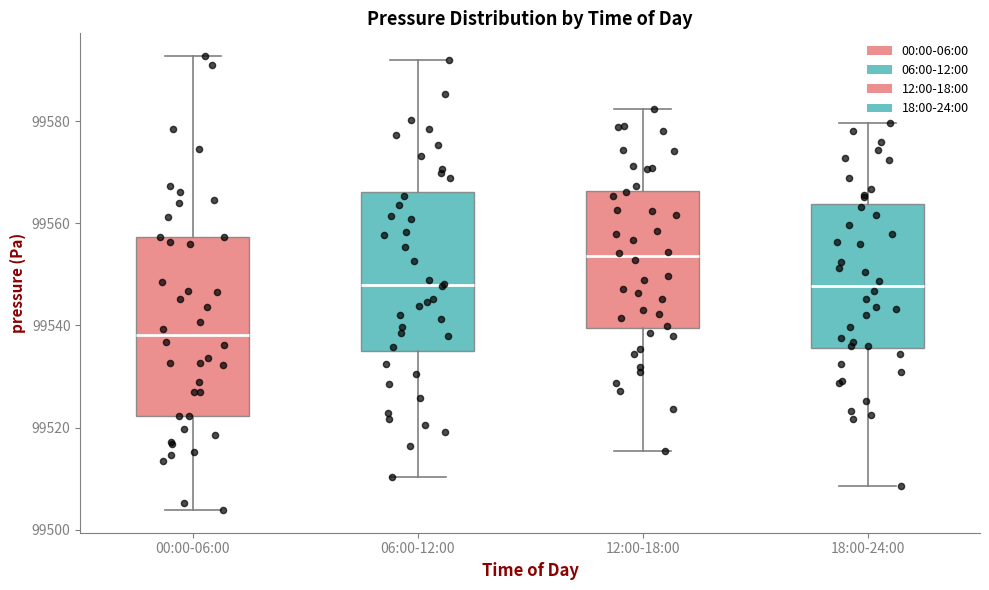

Which box's median line is the highest?

12:00-18:00